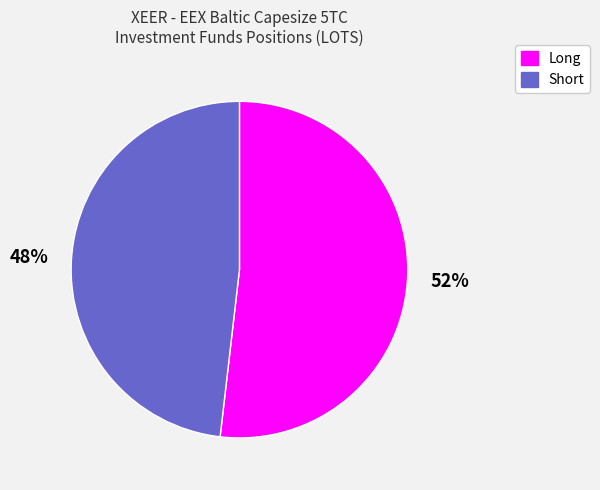

Do Short and Long together represent more than half of the pie?

Yes